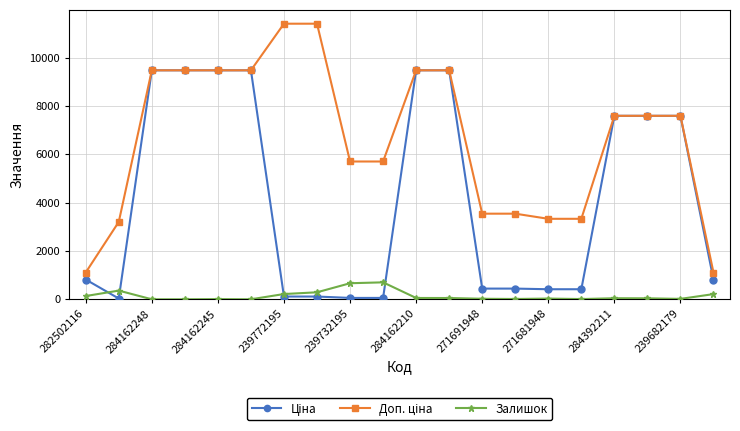

What is the greatest value displayed?

11410.0